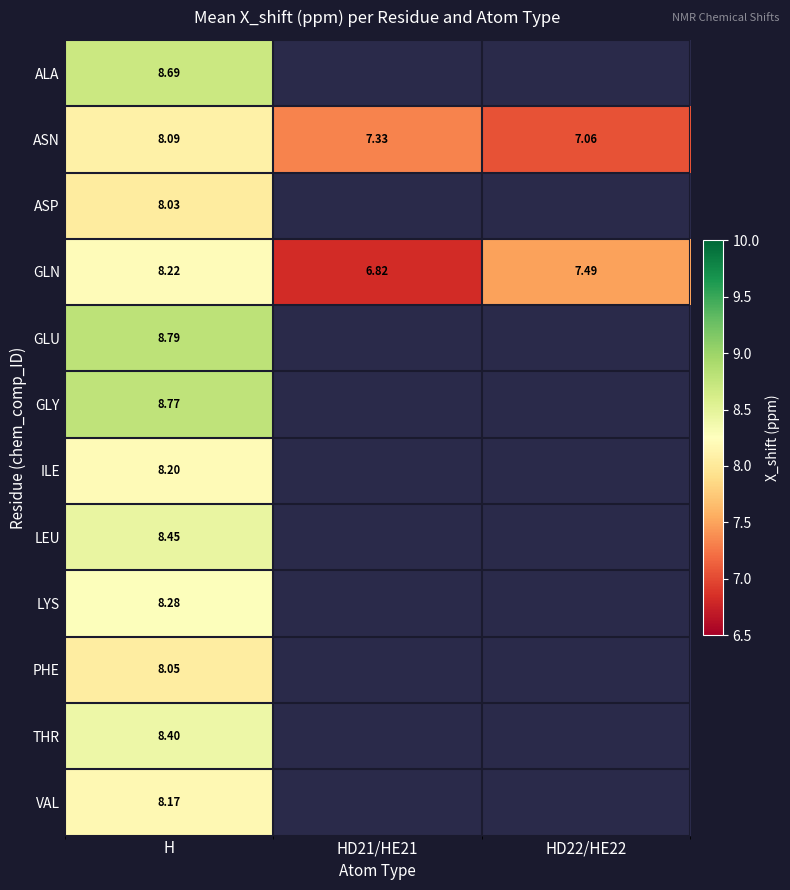

At which label is THR closest to 8?

H